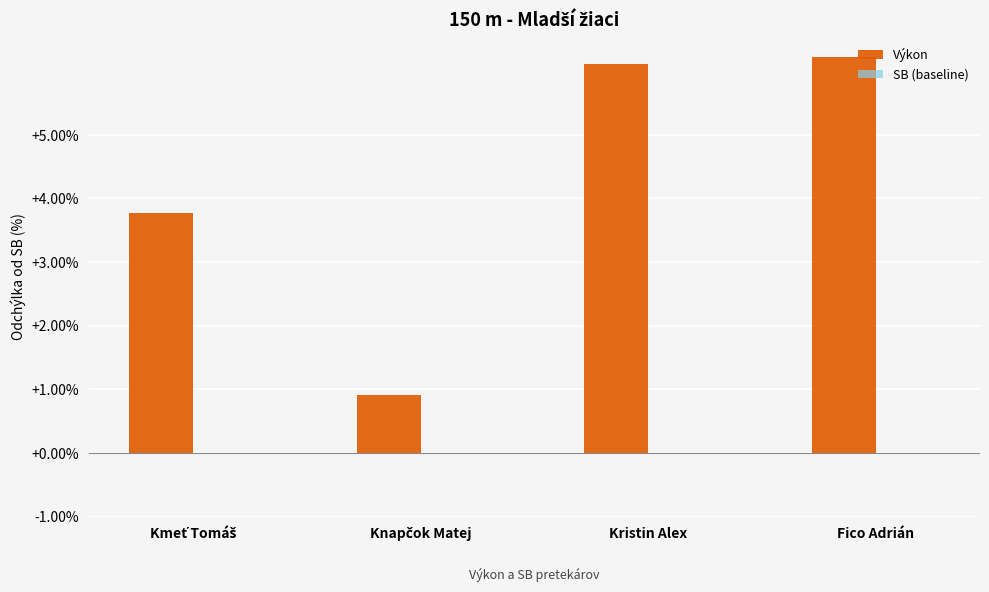

What is the label of the 3rd bar from the left?

Kristin Alex